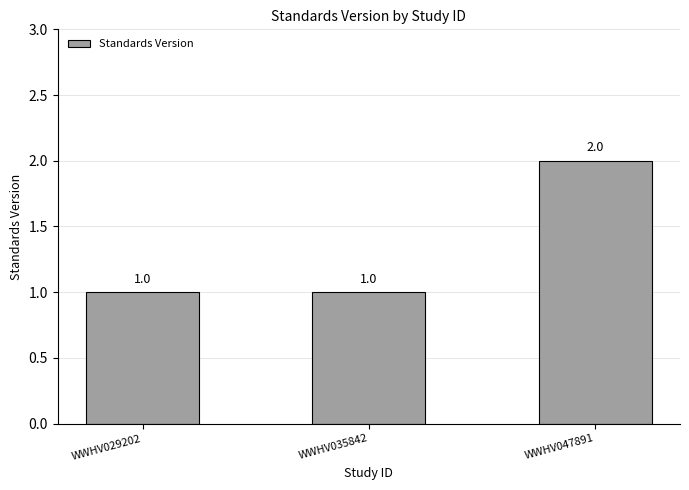

Reading left to right, list all the values displayed in this chart.

WWHV029202=1	WWHV035842=1	WWHV047891=2